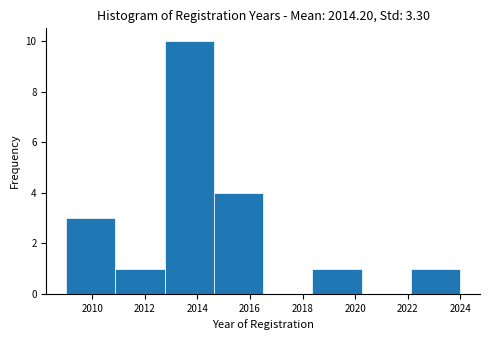

Which range on the x-axis has the tallest bar?

2012.8 to 2014.6